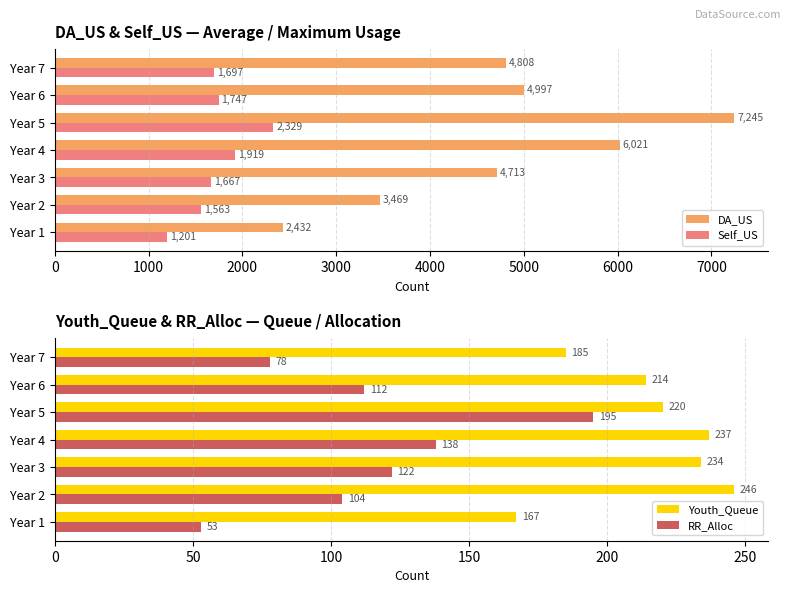

What is the difference between the maximum and minimum values in the DA_US series?

4813